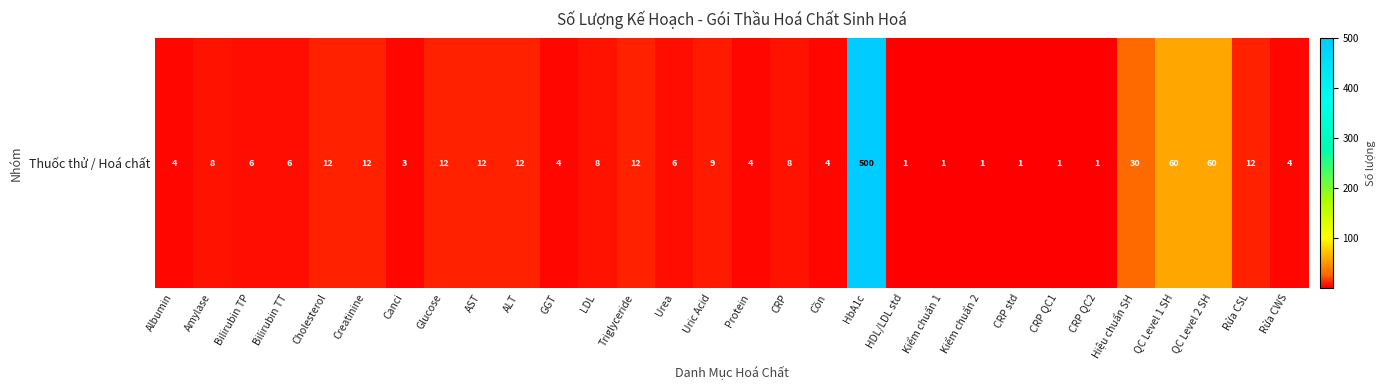

At which category does the chart reach its minimum across all series?

HDL/LDL std